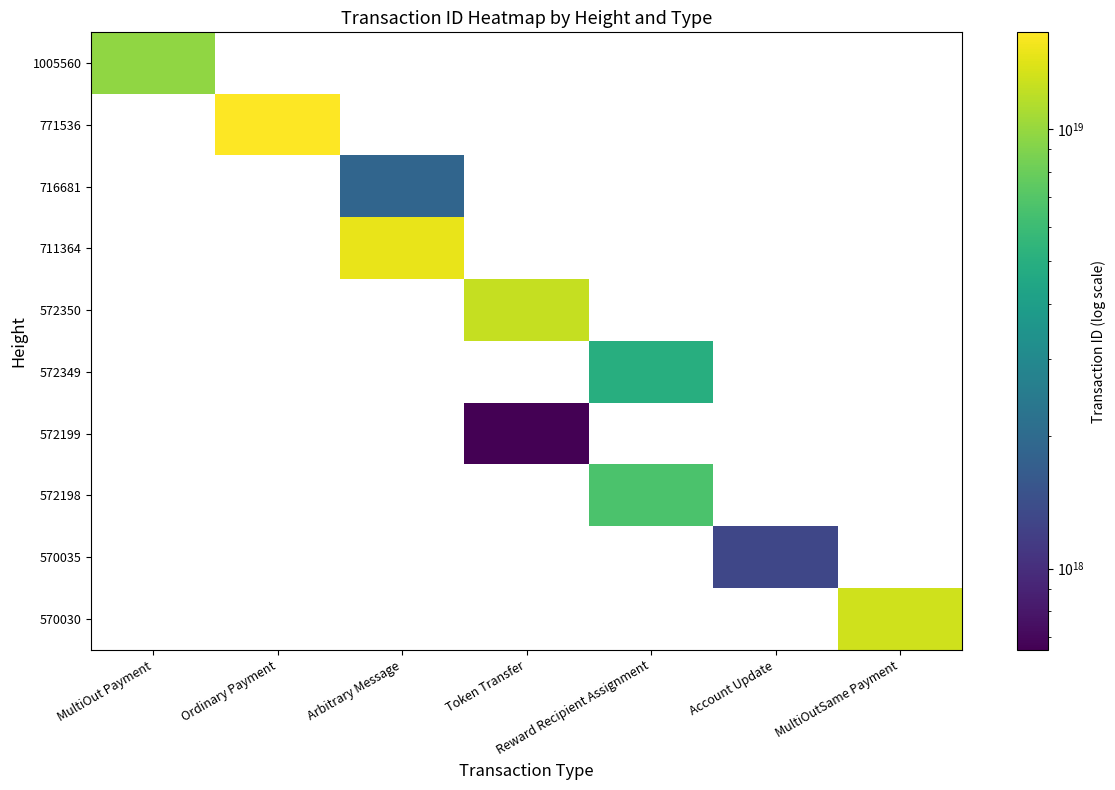

Which has a higher value, Arbitrary Message or MultiOut Payment?

MultiOut Payment